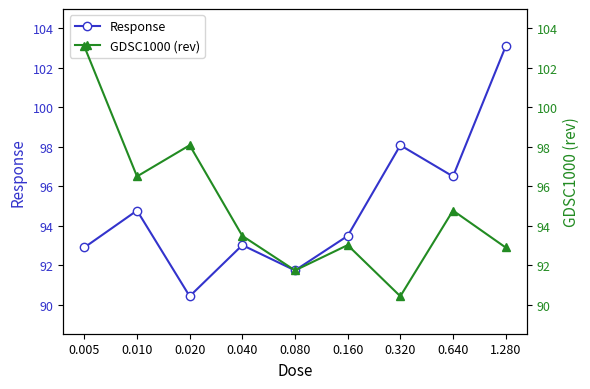

What is the label of the 5th point from the left?

0.080